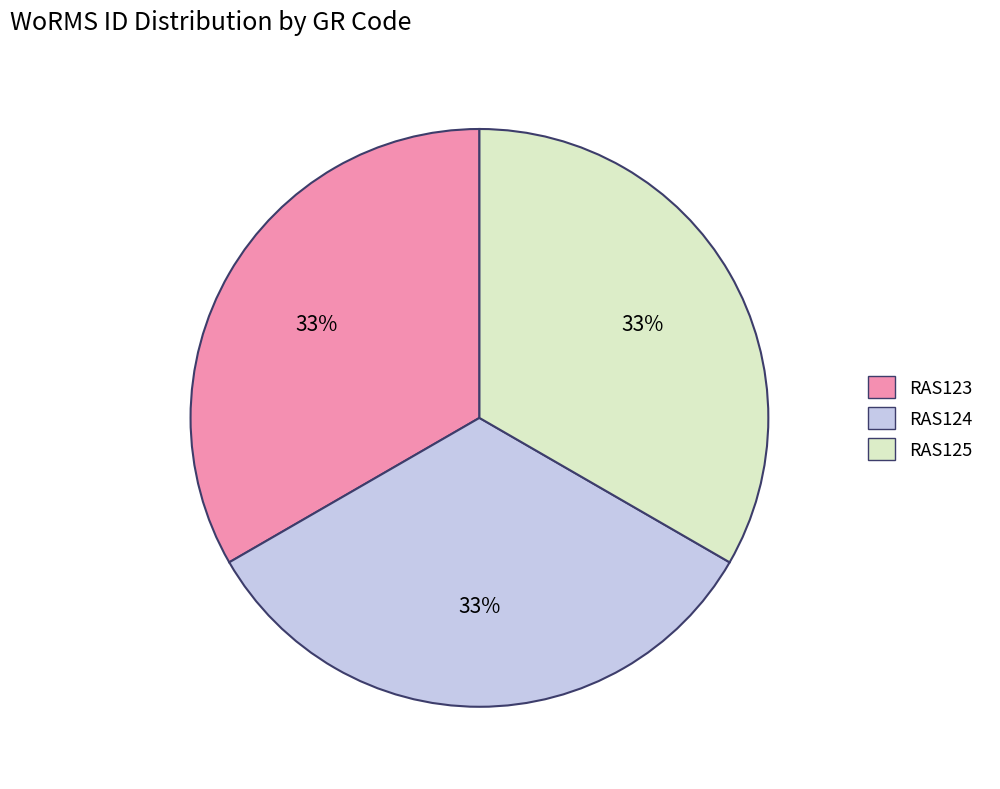

Is the sum of RAS124 and RAS125 greater than half?

Yes